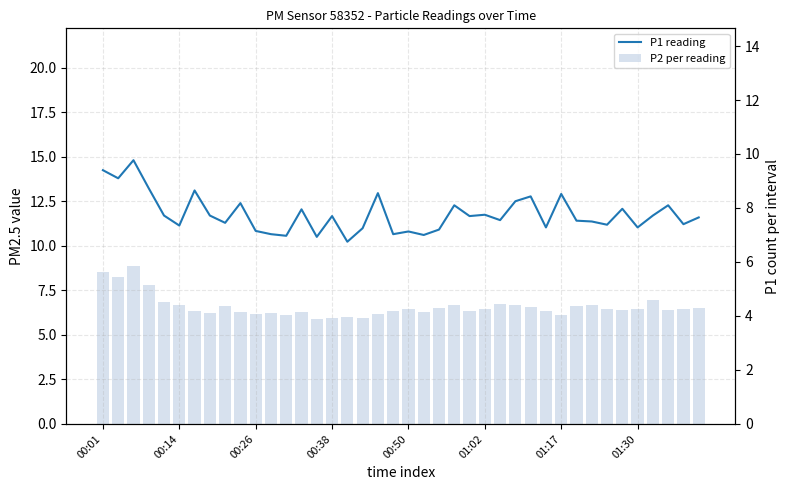

What is the value of the P1 reading bar at the 20th from the left?

7.0